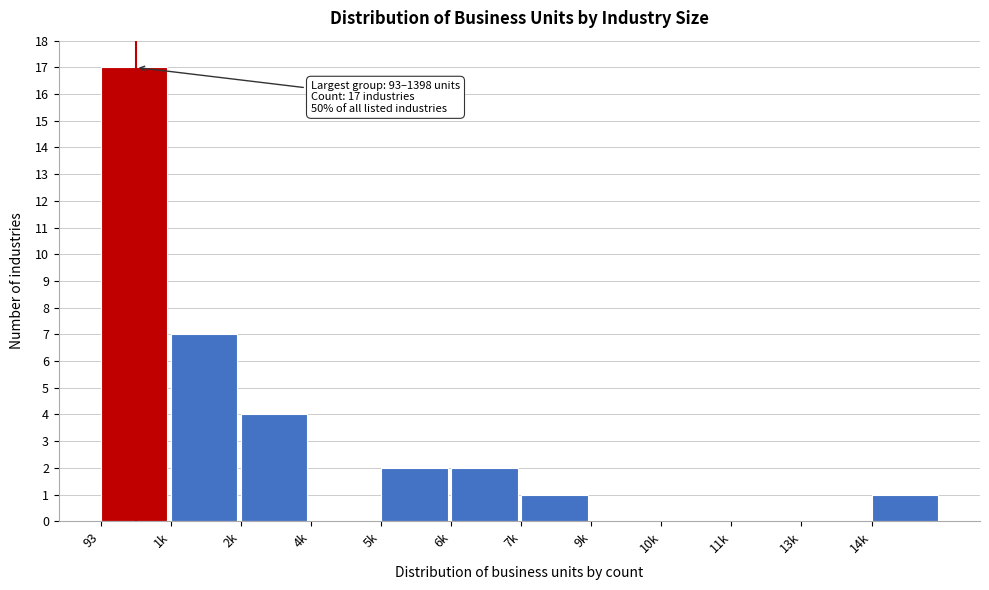

Reading left to right, transcribe all the data shown in this chart.

93=17	1k=7	2k=4	4k=0	5k=2	6k=2	7k=1	9k=0	10k=0	11k=0	13k=0	14k=1